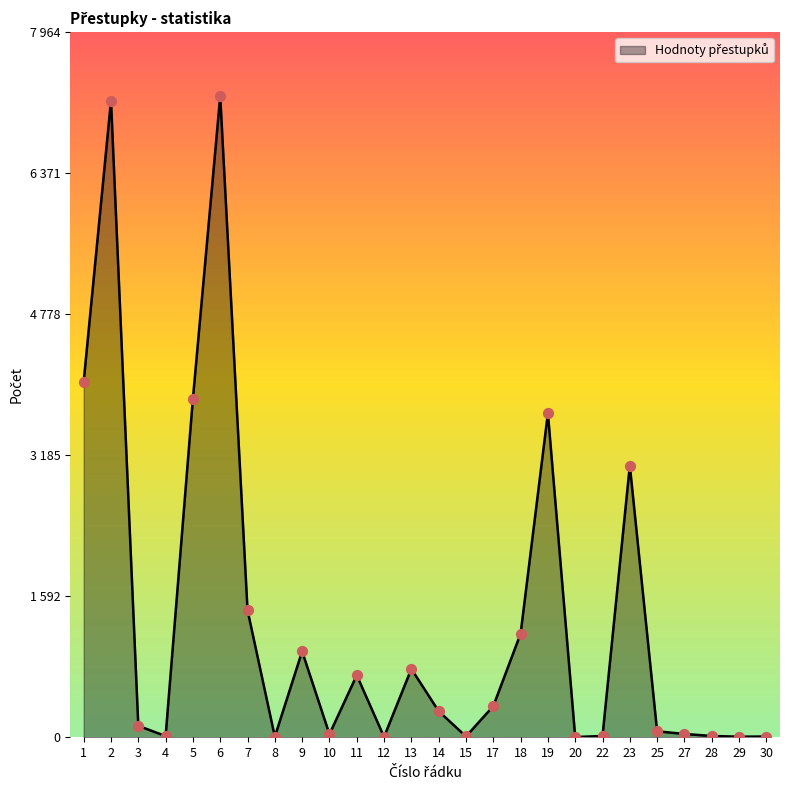

What is the ratio of the value at 28 to the value at 8?

2.3